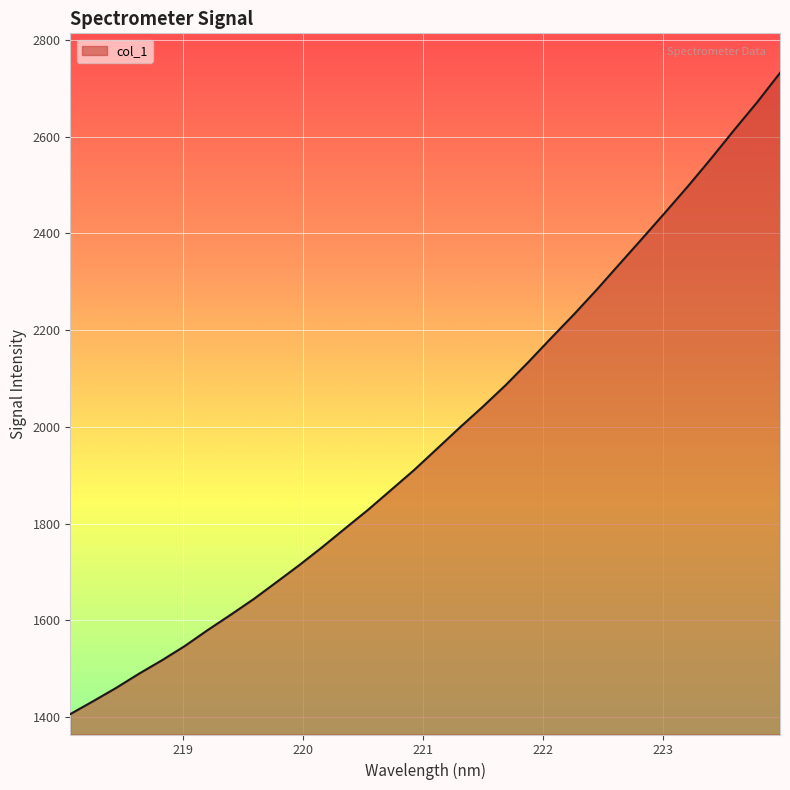

What is the smallest value displayed?

1406.2